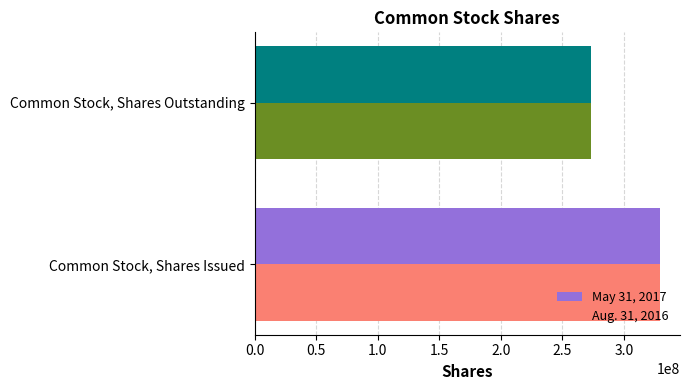

Is it true that Aug. 31, 2016 equals 273433664 at Common Stock, Shares Outstanding?

True